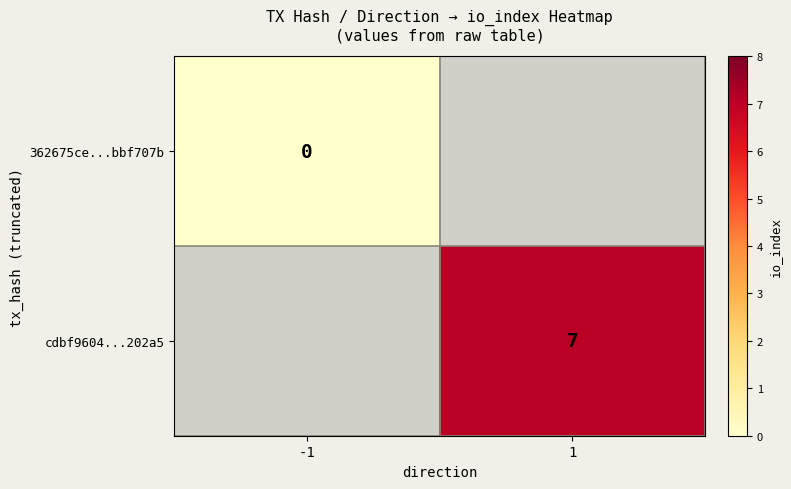

The cdbf9604...202a5 series shows 11 at 1. True or false?

False